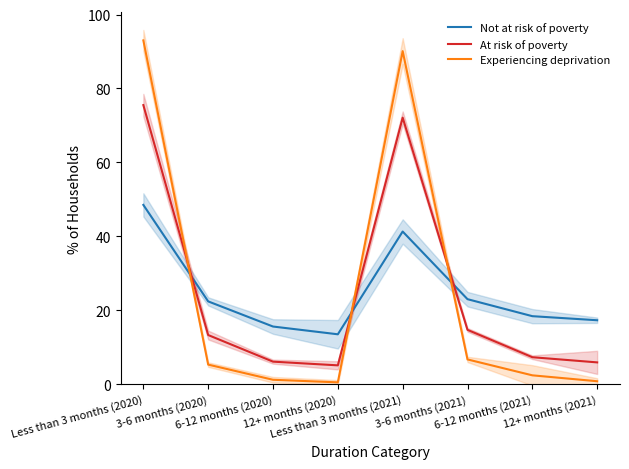

What is the average value of the Experiencing deprivation series?

25.0